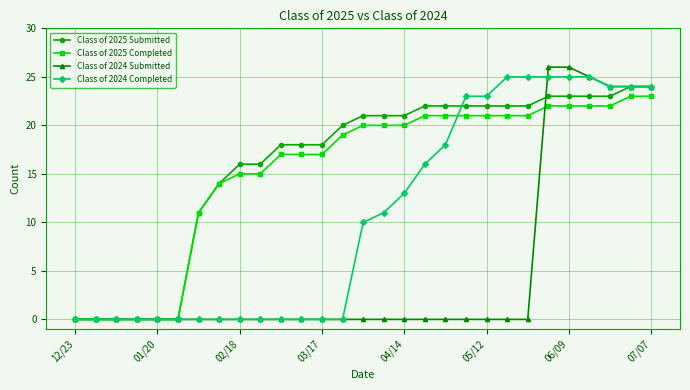

Which series has the largest total across all categories?

Class of 2025 Submitted